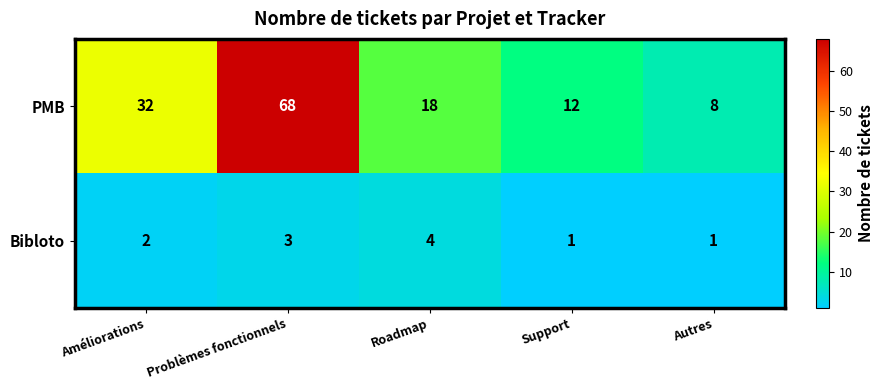

Rank the series by their maximum value, from highest to lowest.

PMB, Bibloto